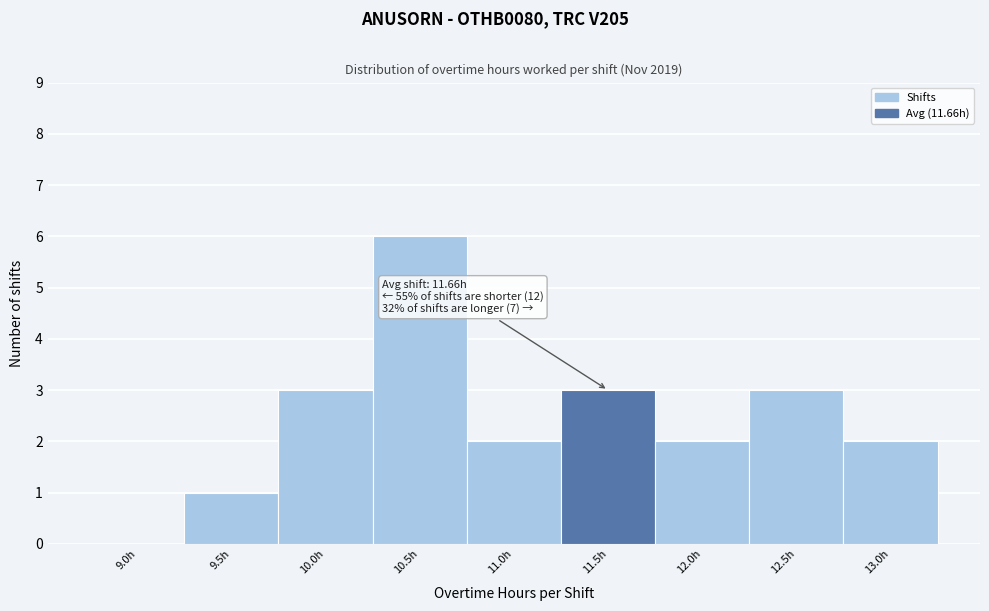

Reading left to right, list all the values displayed in this chart.

9.0h=0	9.5h=1	10.0h=3	10.5h=6	11.0h=2	11.5h=3	12.0h=2	12.5h=3	13.0h=2